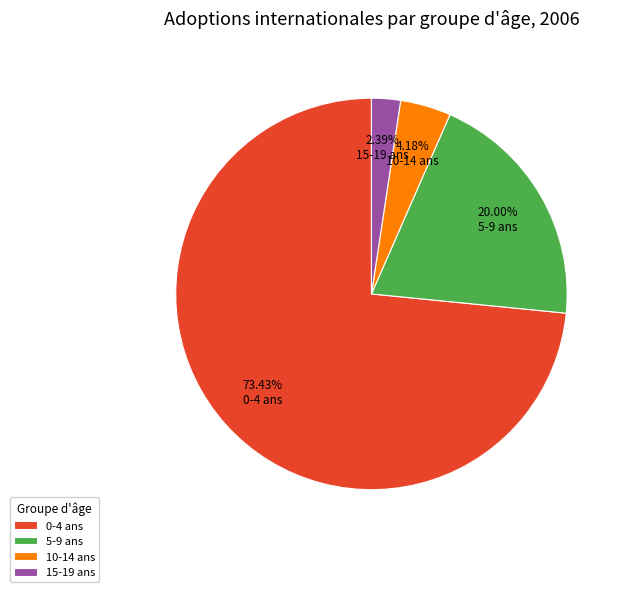

What is the ratio of the value at 0-4 ans to the value at 5-9 ans?

3.7